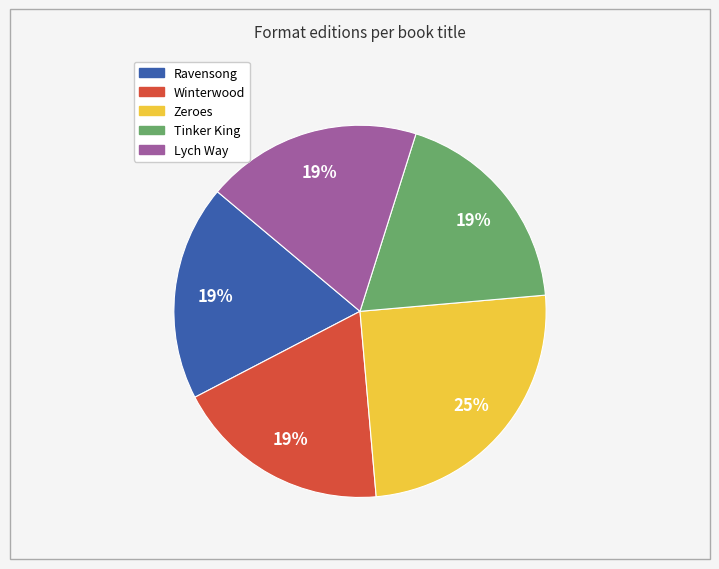

Is it true that Ravensong is 19% of the pie?

True